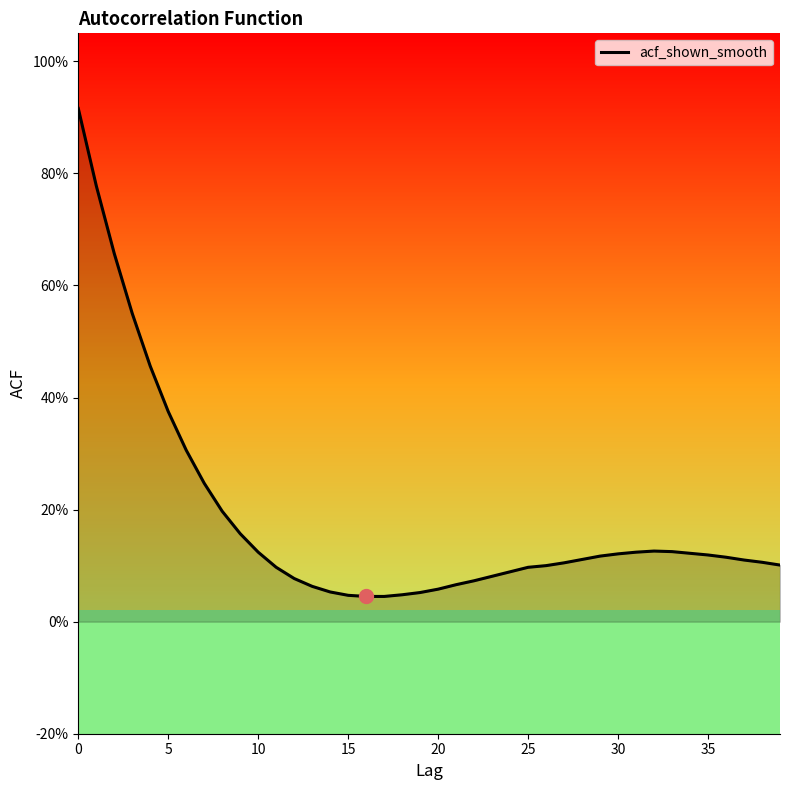

Is this an area chart (filled region under the line)?

Yes